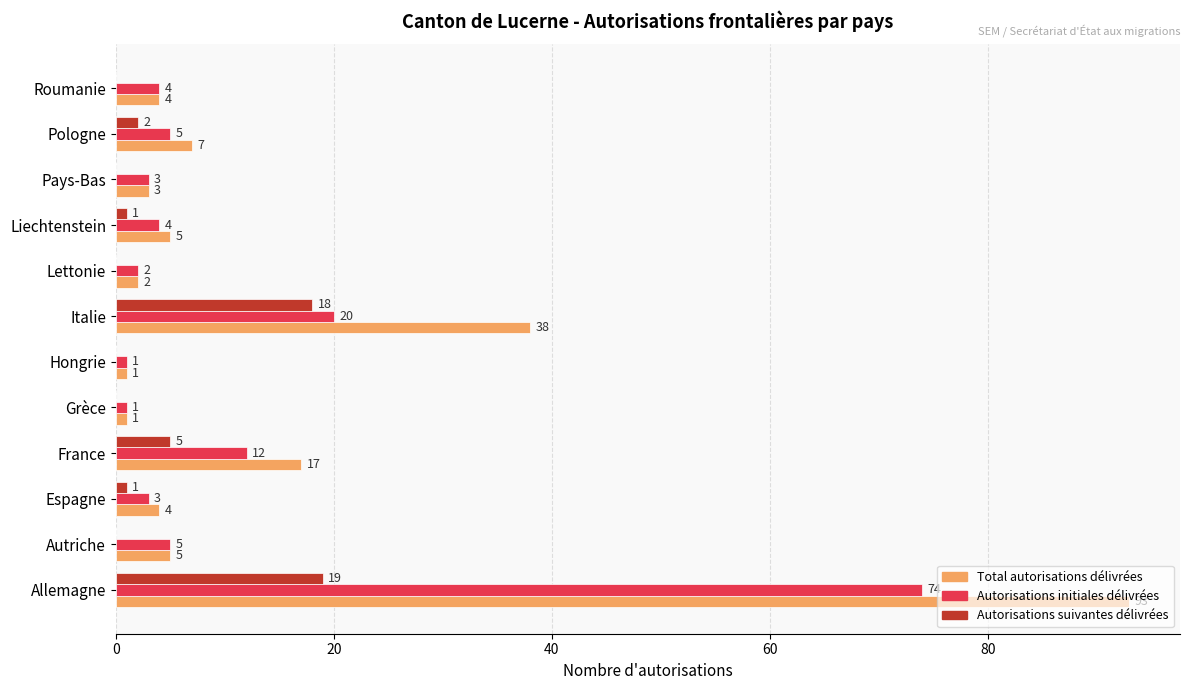

At which category is the sum across all series the highest?

Allemagne